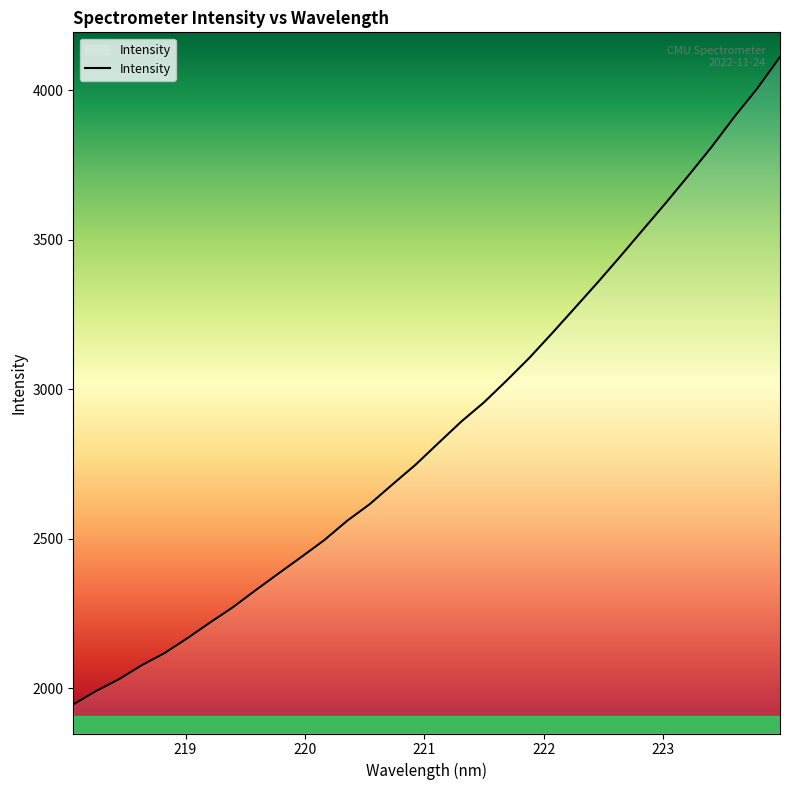

What is the difference between the maximum and minimum values?

2166.2